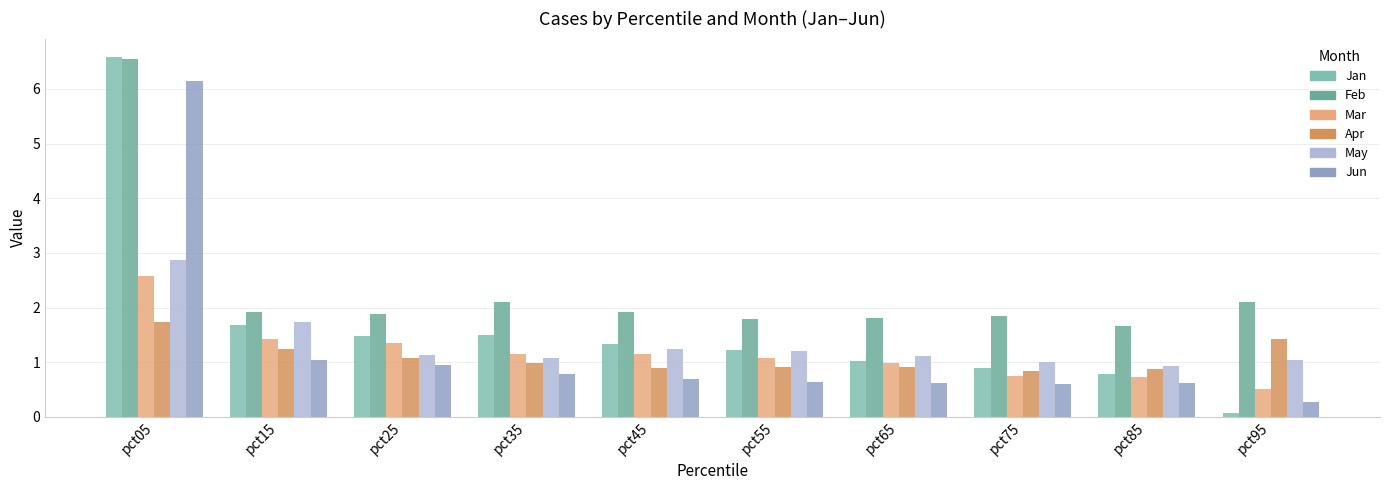

How many data points does each series have?

10